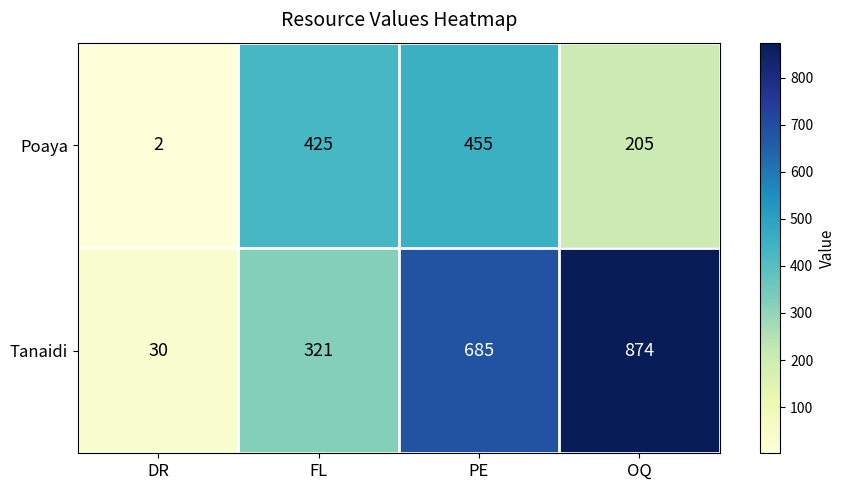

Read the Poaya value at PE.

455